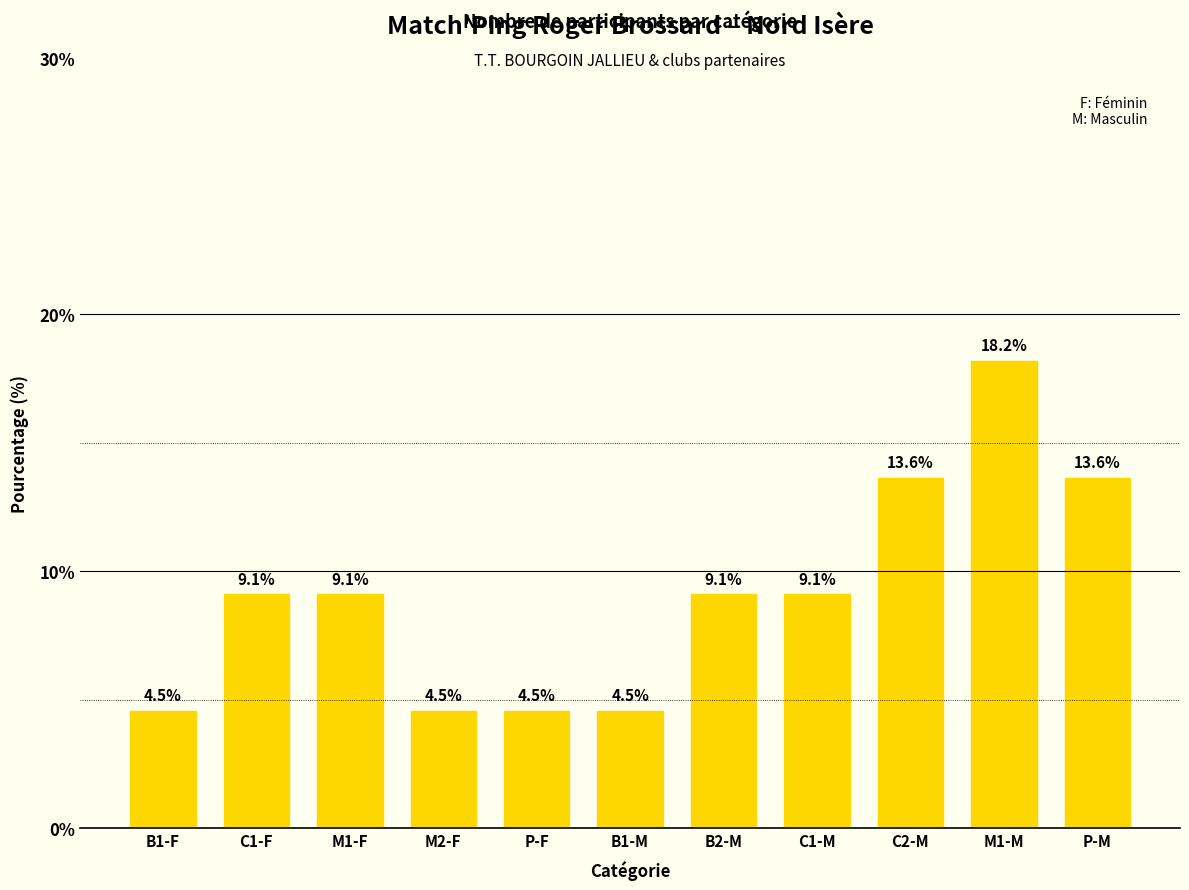

The chart shows a value of 6.0 at B1-M. True or false?

False